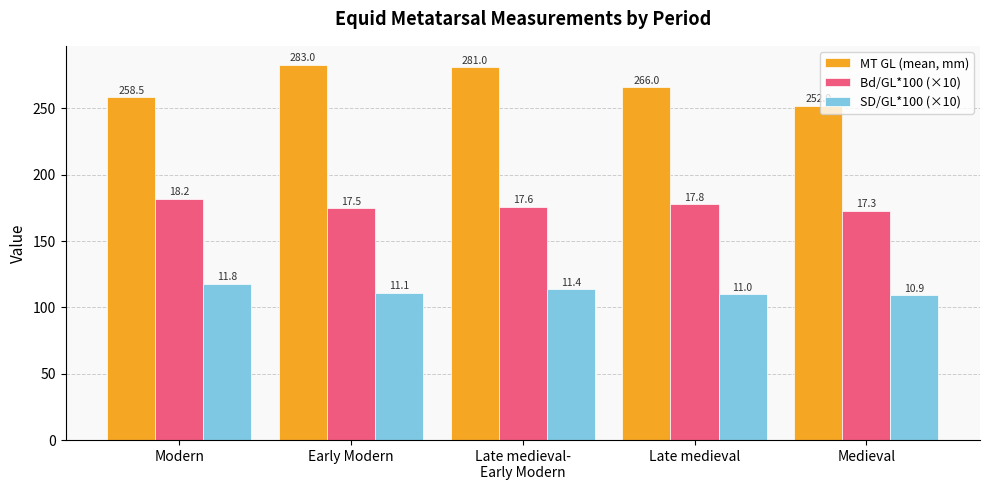

Is the value of Bd/GL*100 (×10) at Late medieval-
Early Modern greater than the value of MT GL (mean, mm) at Medieval?

No